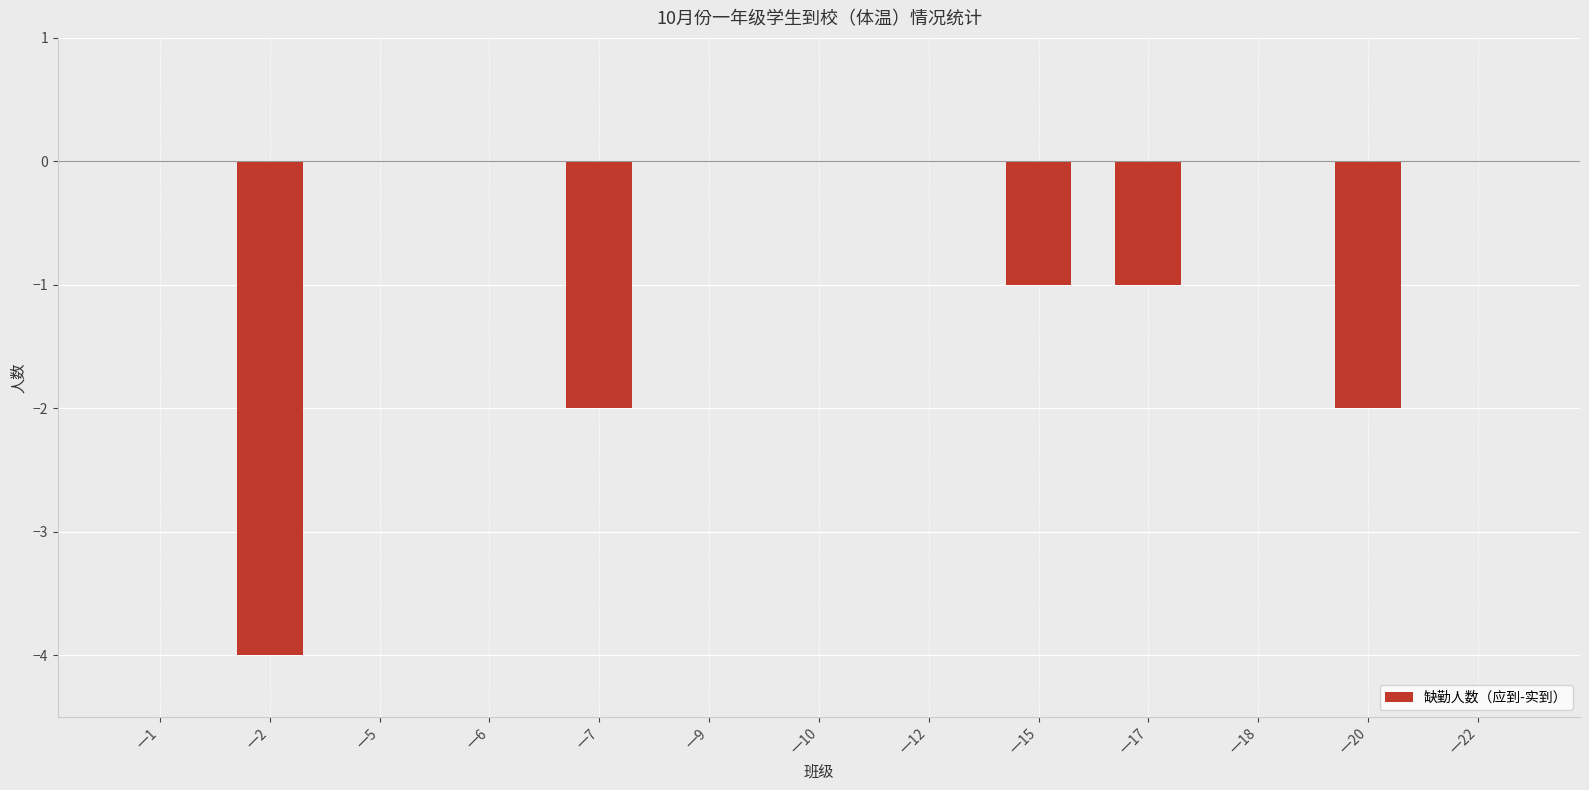

Is it true that the value at 一17 is -2?

False